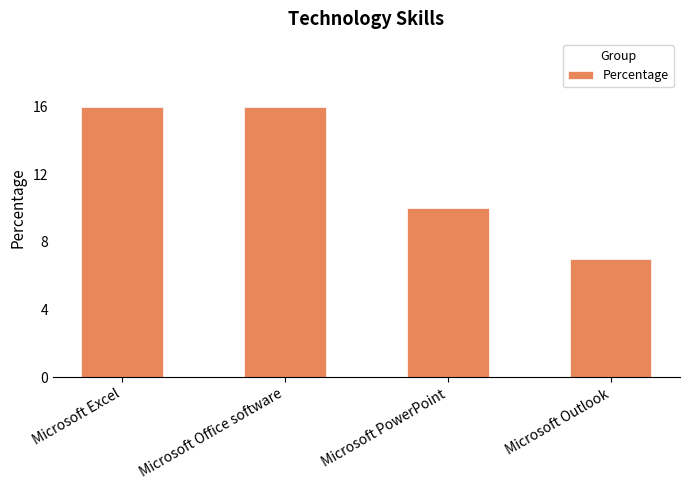

How many series are shown in this chart?

1